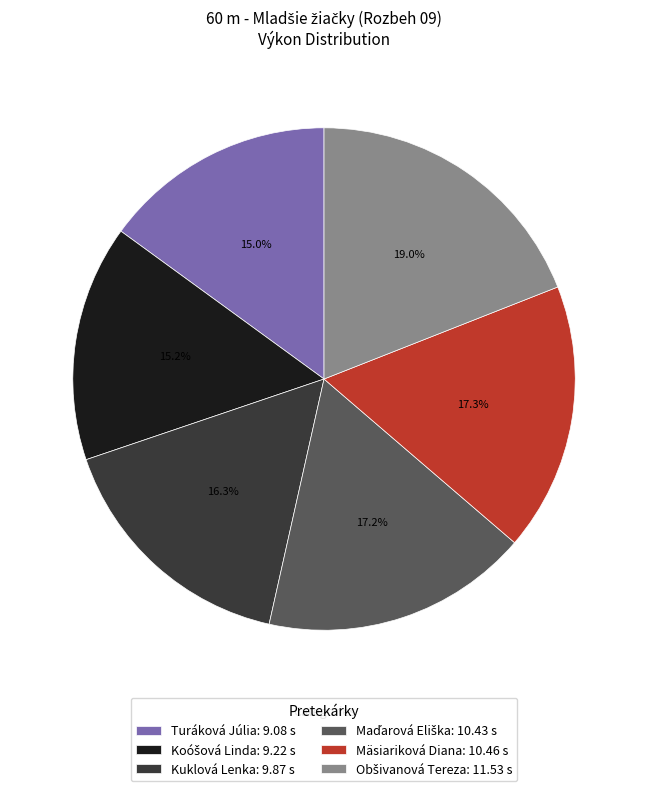

What percentage is NOT represented by Kuklová Lenka: 9.87 s?

83.7%